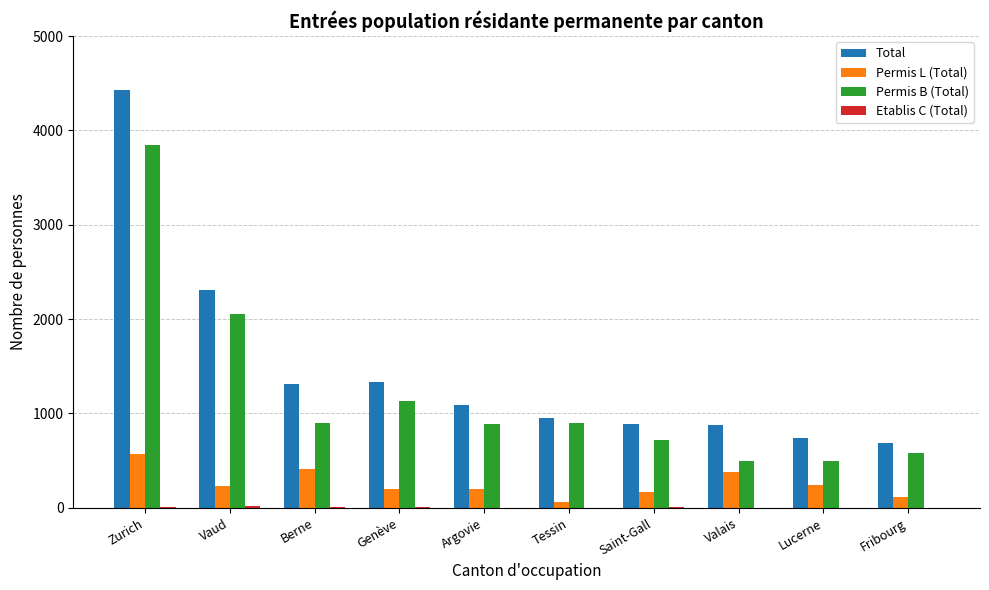

Where is Total nearest to the value 2558?

Vaud